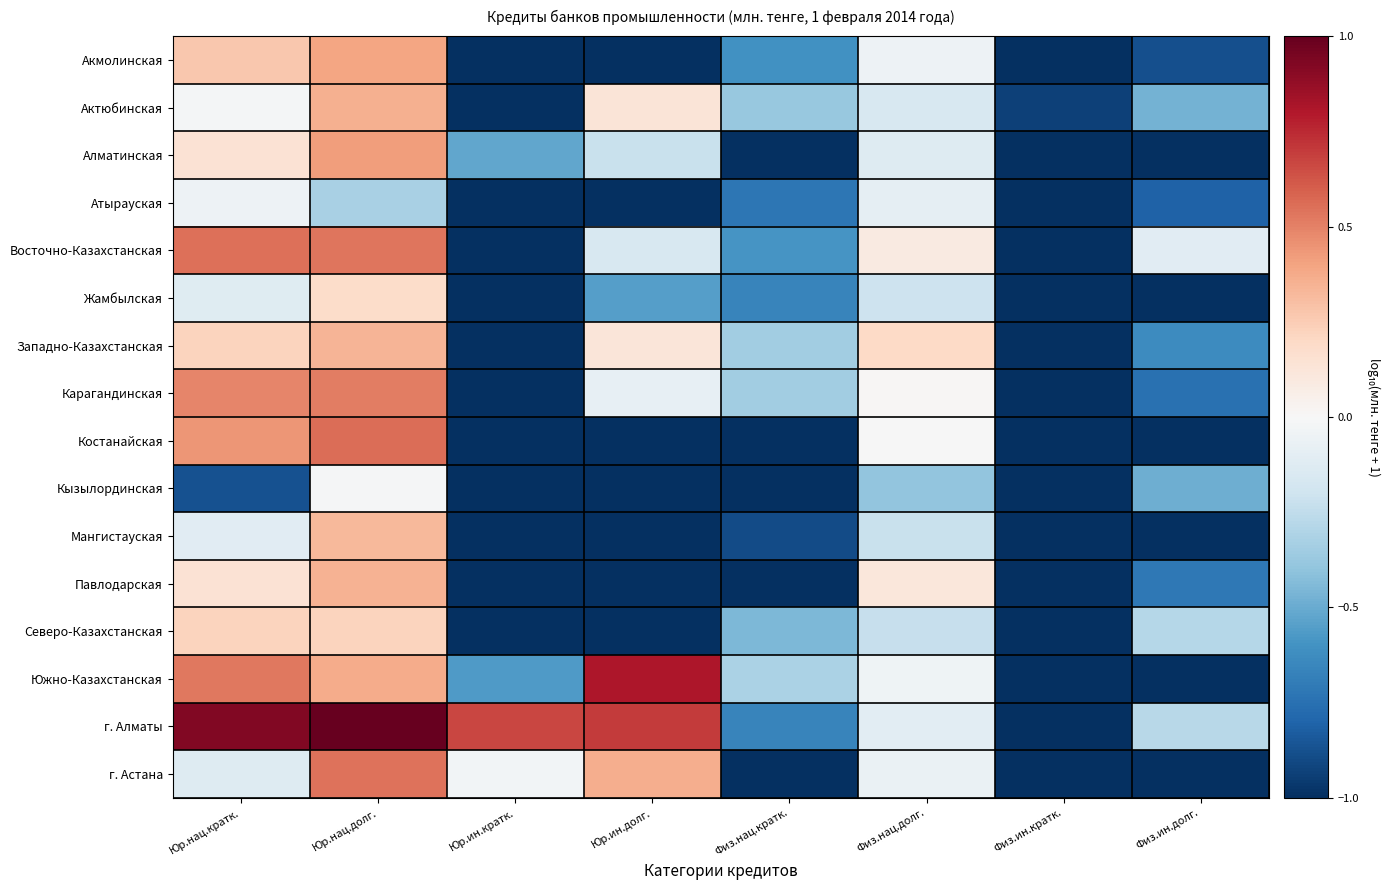

What is the spread (max minus min) of values at Юр.ин.кратк.?

1.7